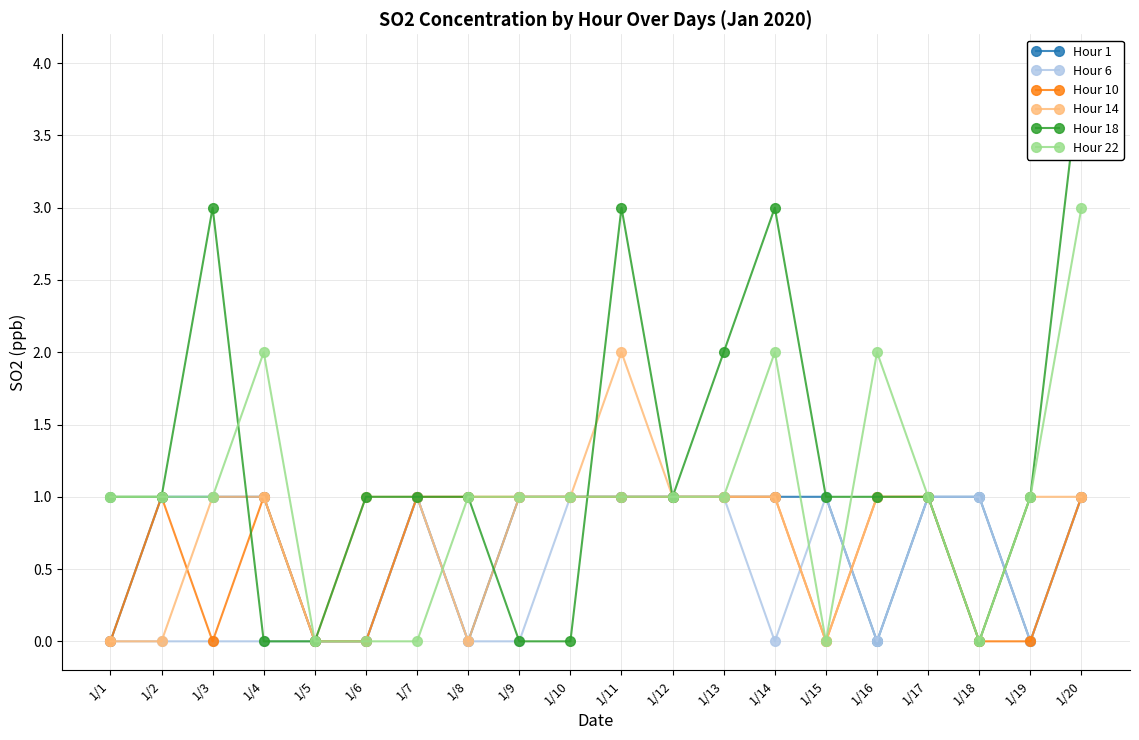

What is the value of the Hour 22 point at the 19th from the left?

1